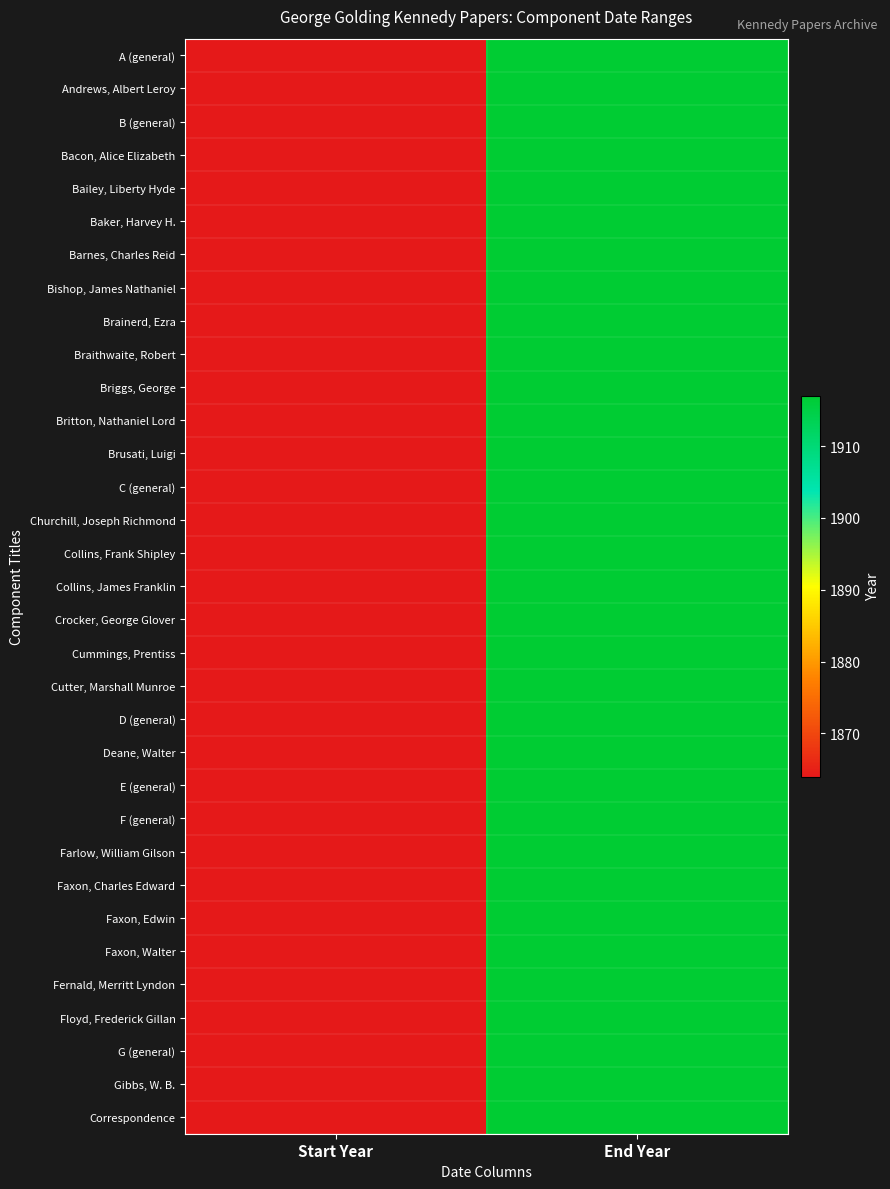

At which category is the sum across all series the highest?

End Year